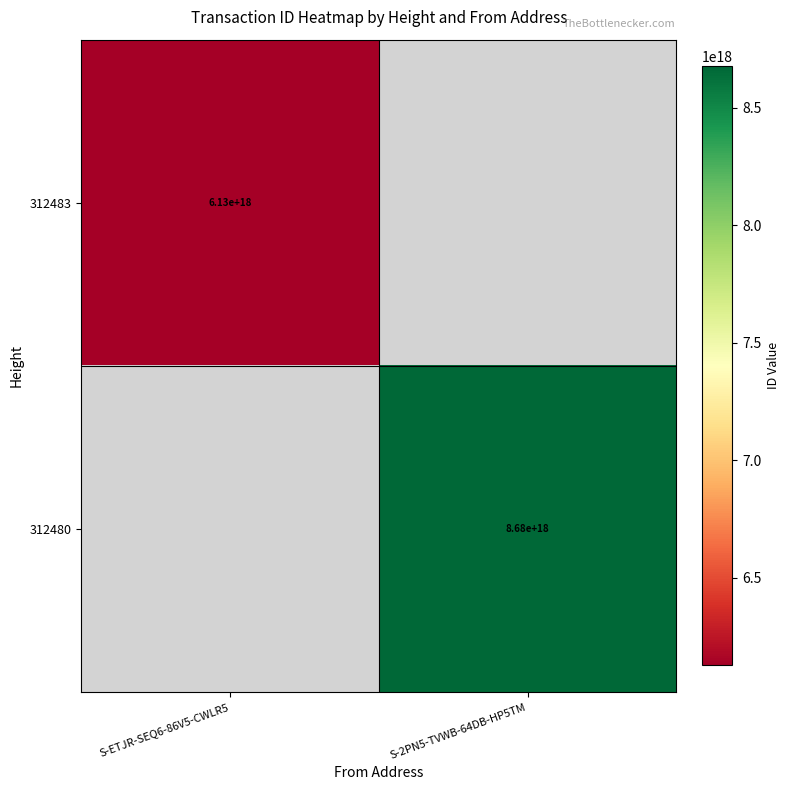

Is it true that 312483 equals 6130000000000000000 at S-ETJR-SEQ6-86V5-CWLR5?

True